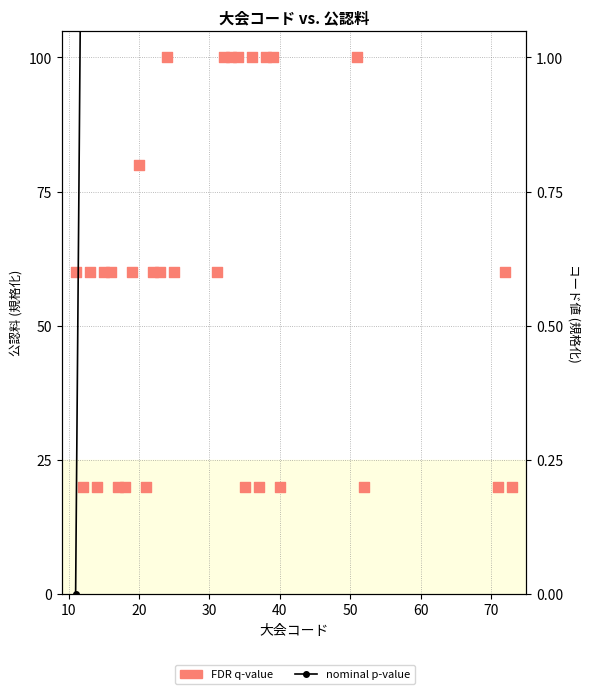

Which series has the widest spread of Y values?

nominal p-value